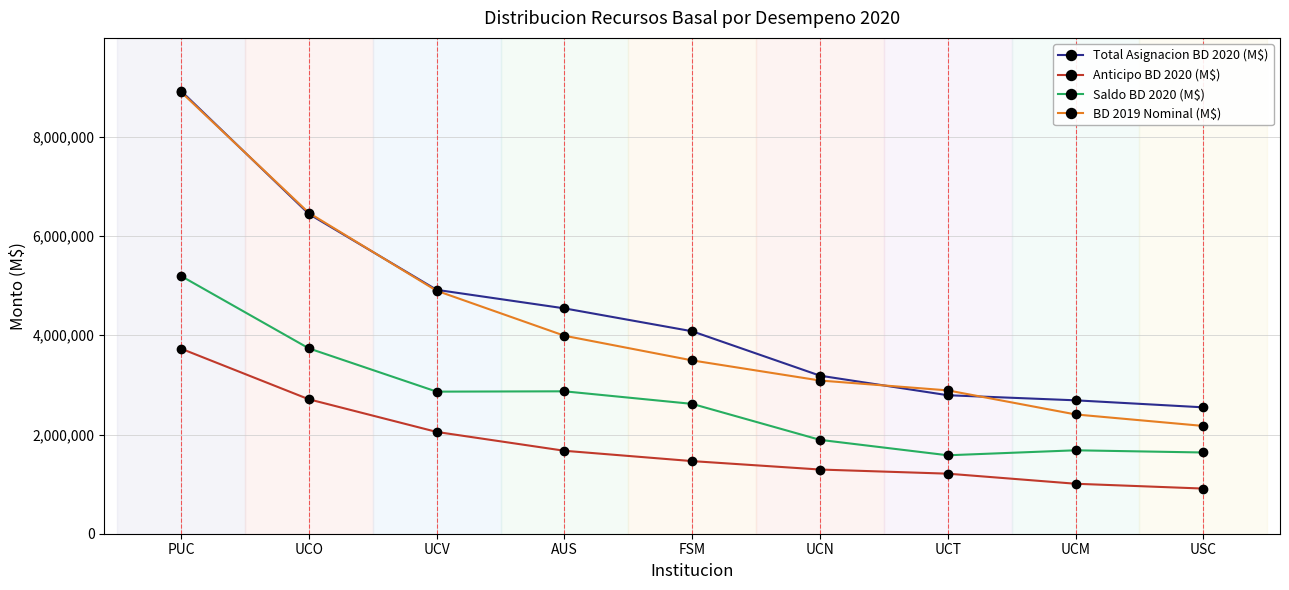

At which label does Total Asignacion BD 2020 (M$) first exceed 4080842?

PUC